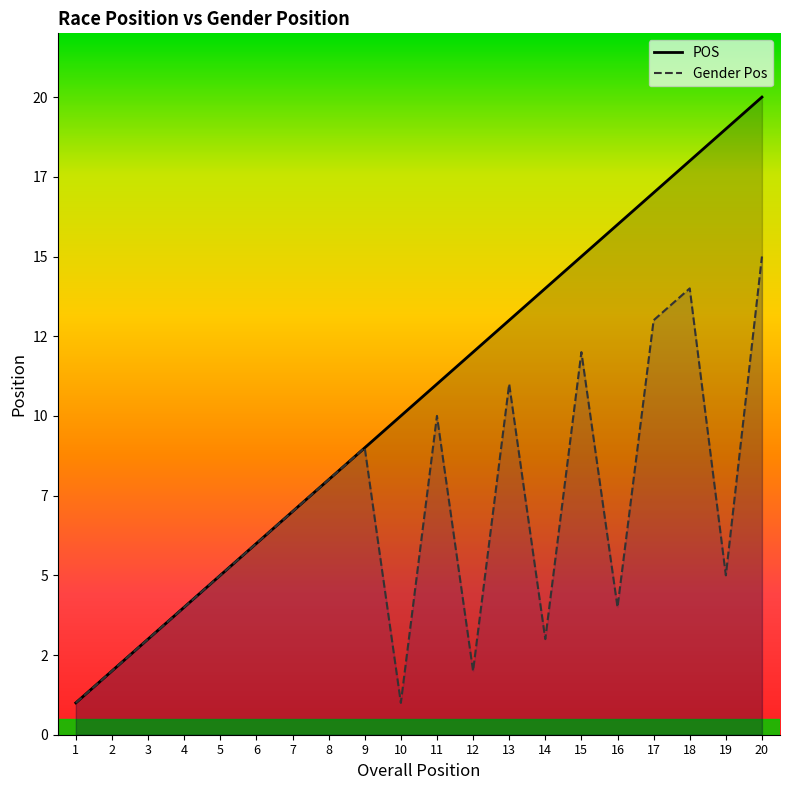

Reading left to right, list all the values displayed in this chart.

POS: 1	2	3	4	5	6	7	8	9	10	11	12	13	14	15	16	17	18	19	20
Gender Pos: 1	2	3	4	5	6	7	8	9	1	10	2	11	3	12	4	13	14	5	15